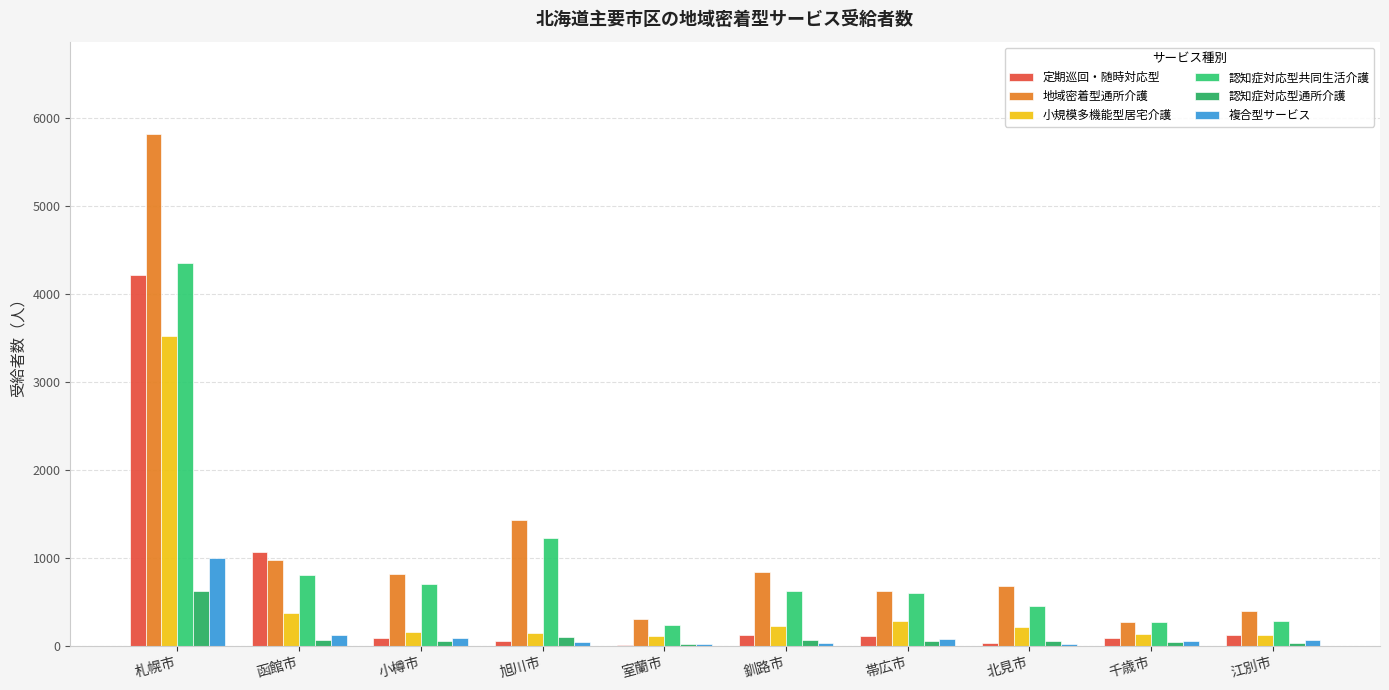

What is the spread (max minus min) of values at 帯広市?

565